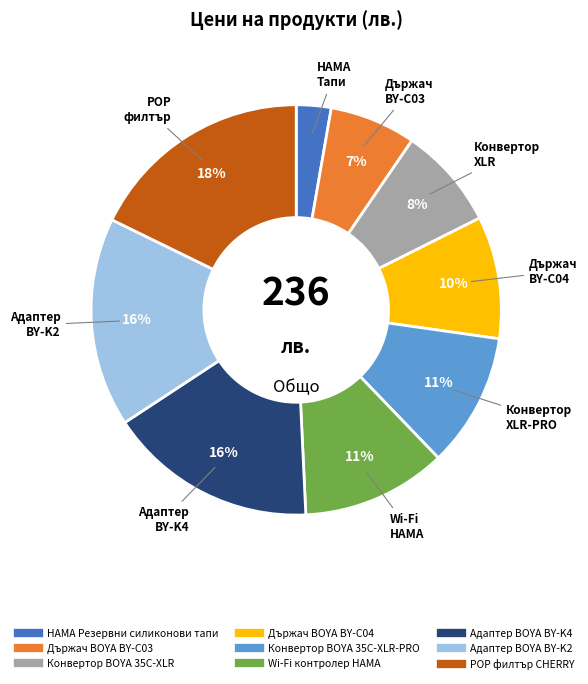

To the nearest percent, what is the difference between the largest and smallest slice percentages?

15%